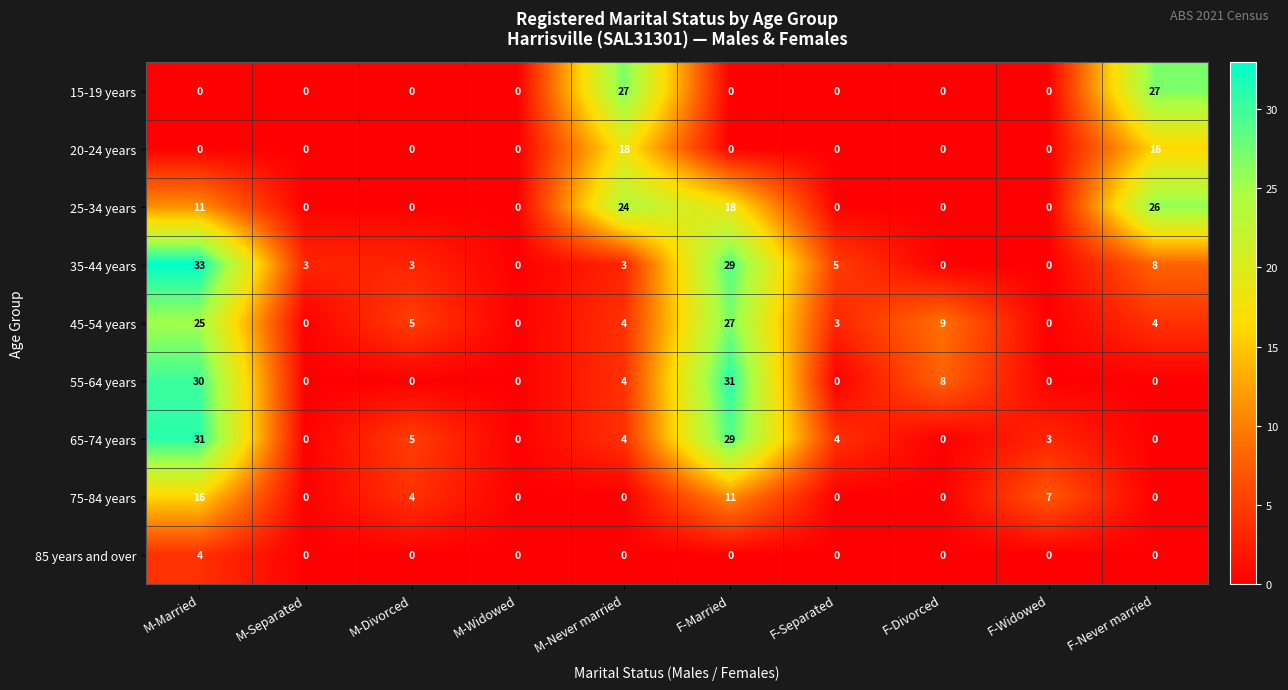

What is the difference between the maximum and minimum values in the 75-84 years series?

16